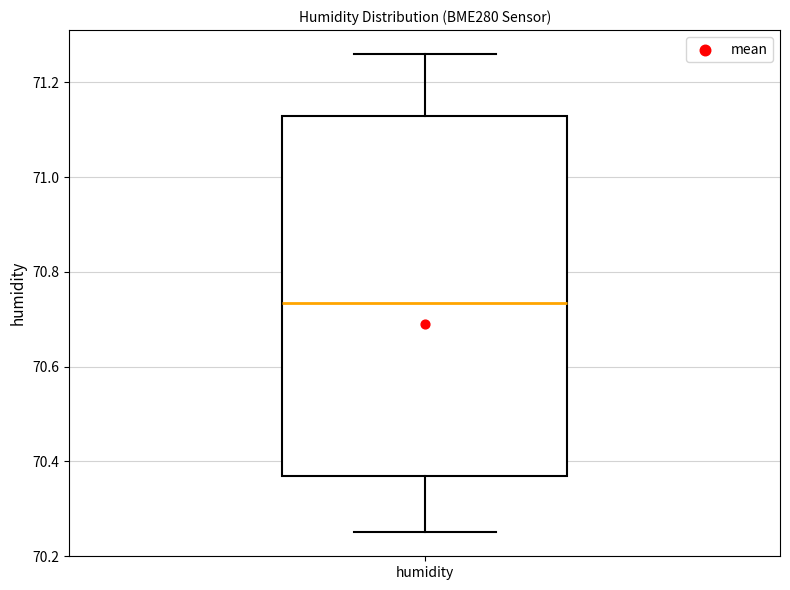

Where is the lower edge of the box for humidity on the y-axis? The values are not printed on the chart, so give them approximately, as read against the axis.

70.38